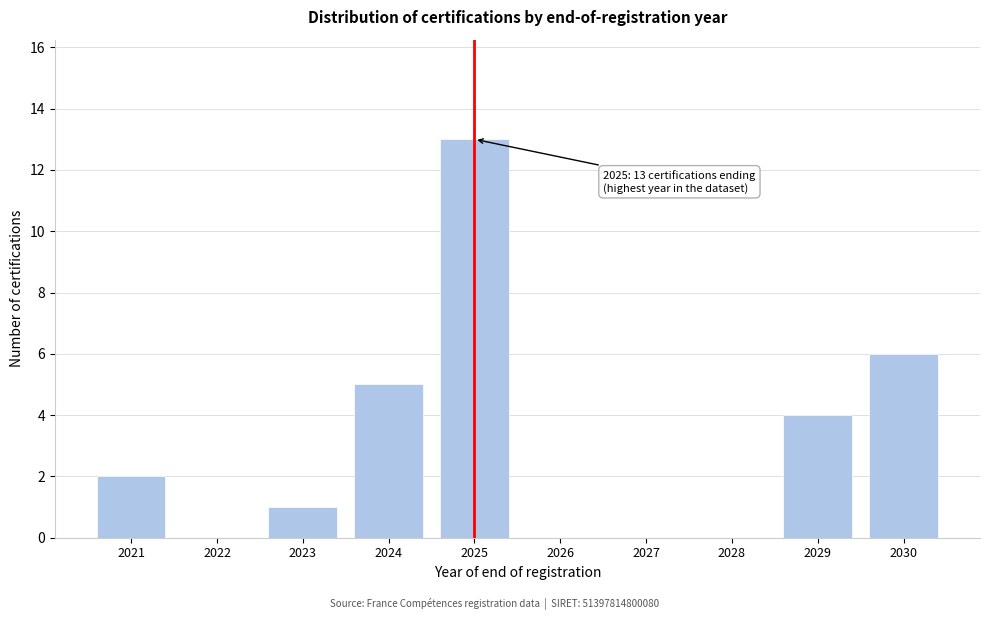

Reading right to left, extract all data points from this chart.

2030=6	2029=4	2028=0	2027=0	2026=0	2025=13	2024=5	2023=1	2022=0	2021=2